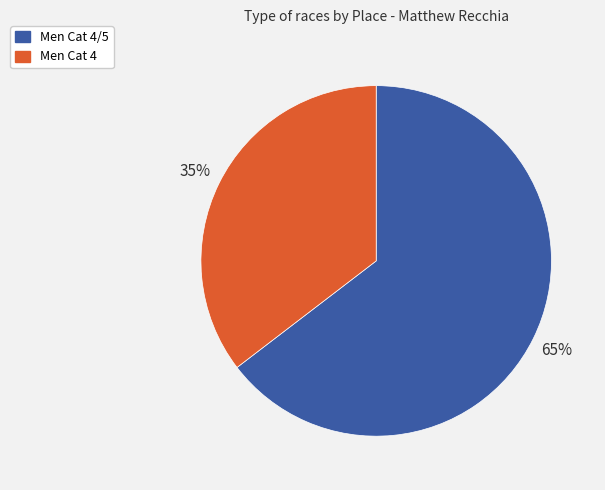

Rank the categories by value from lowest to highest.

Men Cat 4, Men Cat 4/5